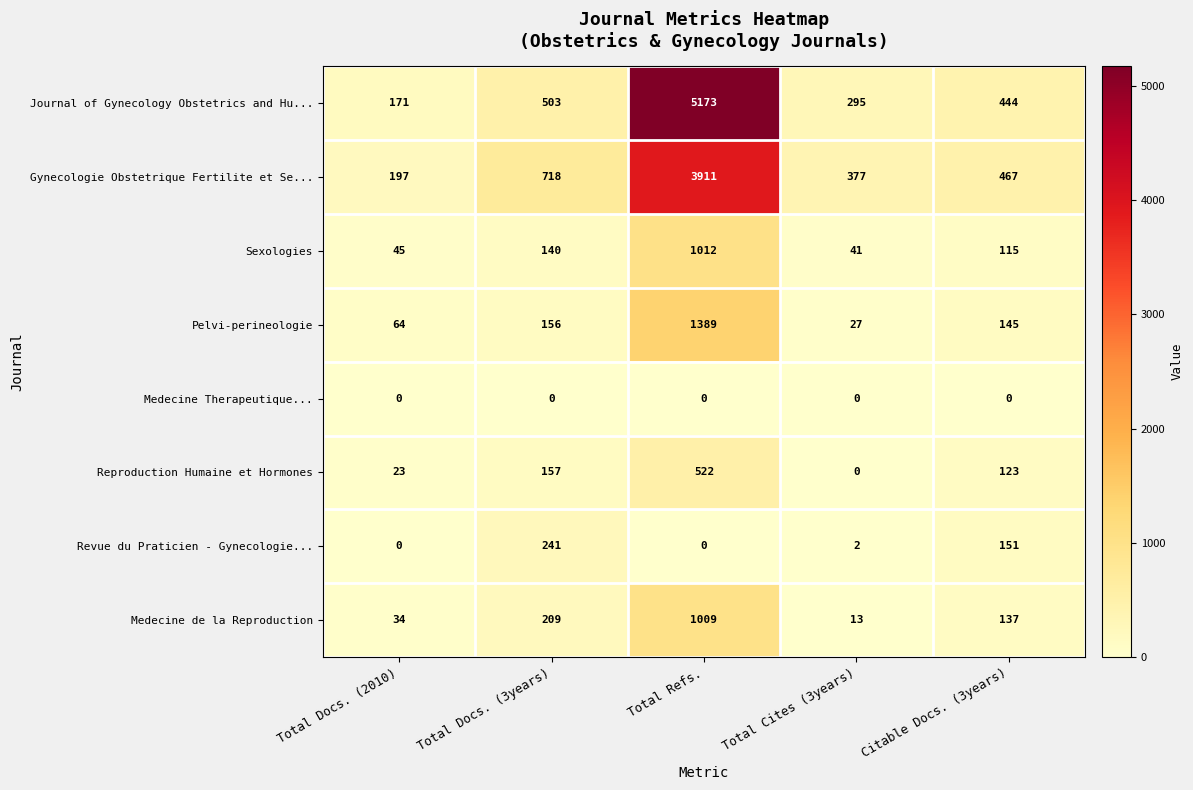

How many distinct data groups are displayed?

8